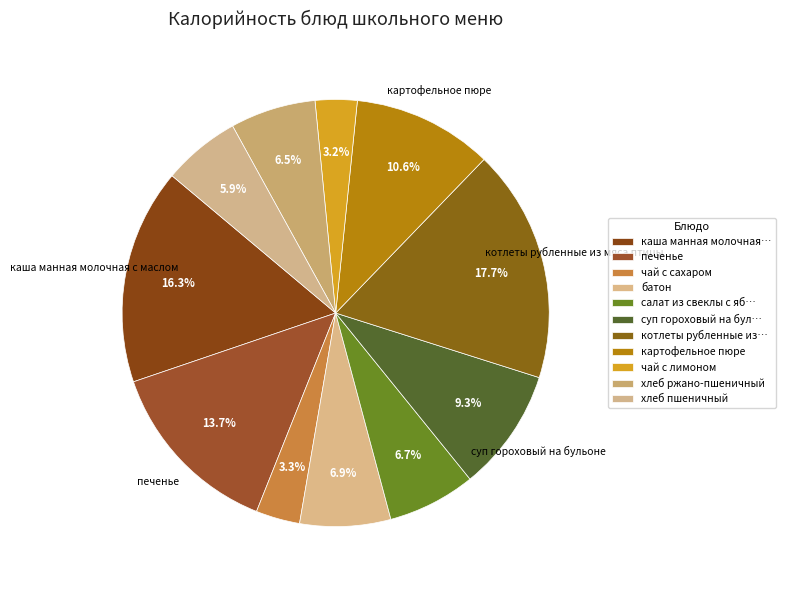

To the nearest percent, what is the combined percentage of хлеб пшеничный and хлеб ржано-пшеничный?

12%